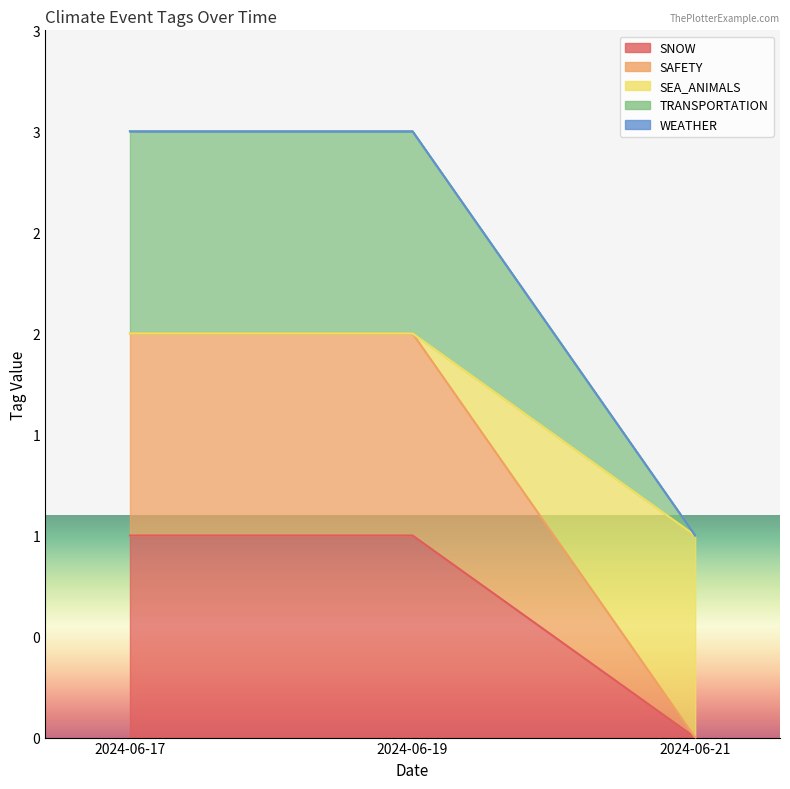

Which series changed the most between 2024-06-17 and 2024-06-19?

SNOW